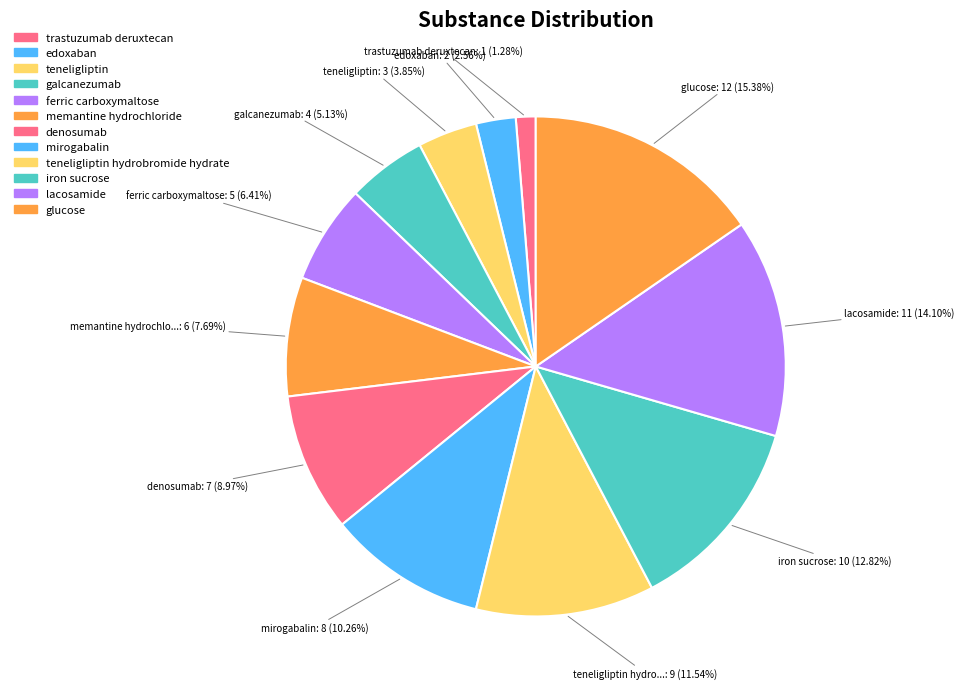

How many segments does this pie chart have?

12